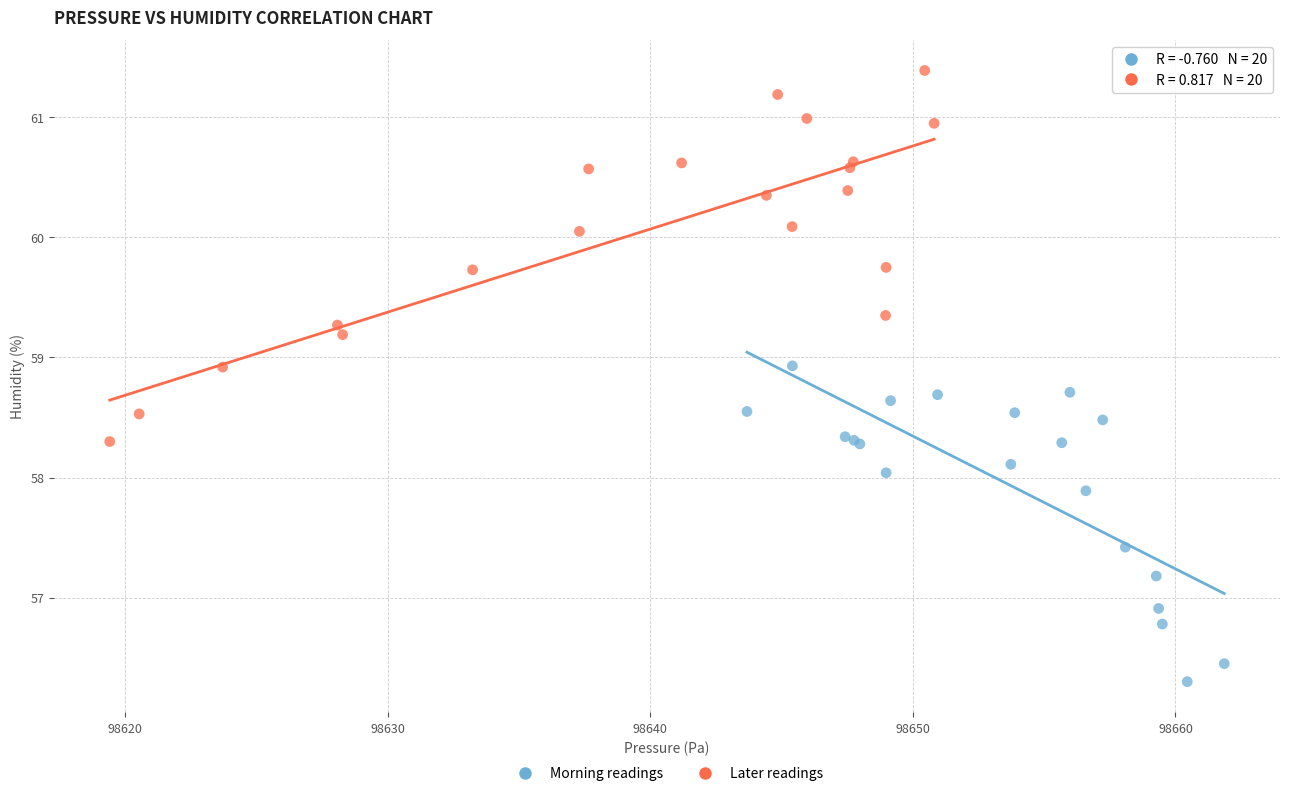

Which series contains the lowest Y value?

Morning readings